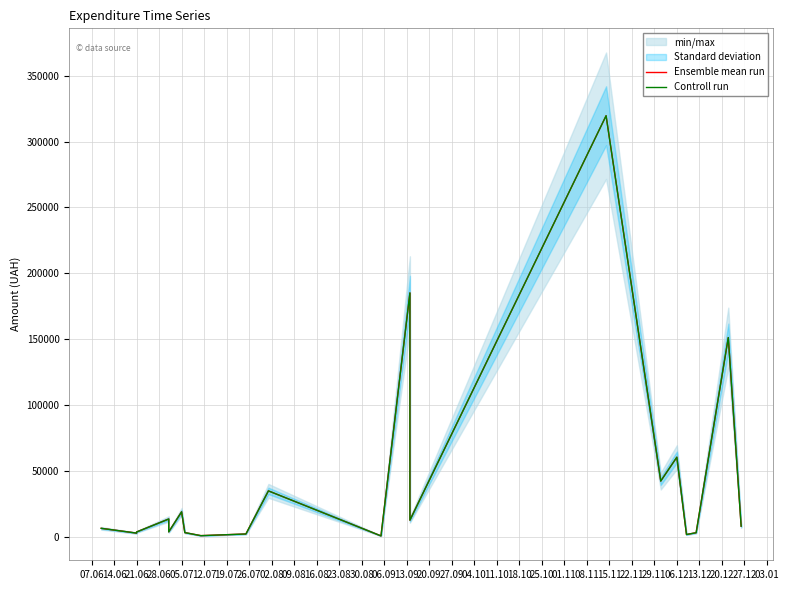

True or false: Controll run and Ensemble mean run cross at least once.

False